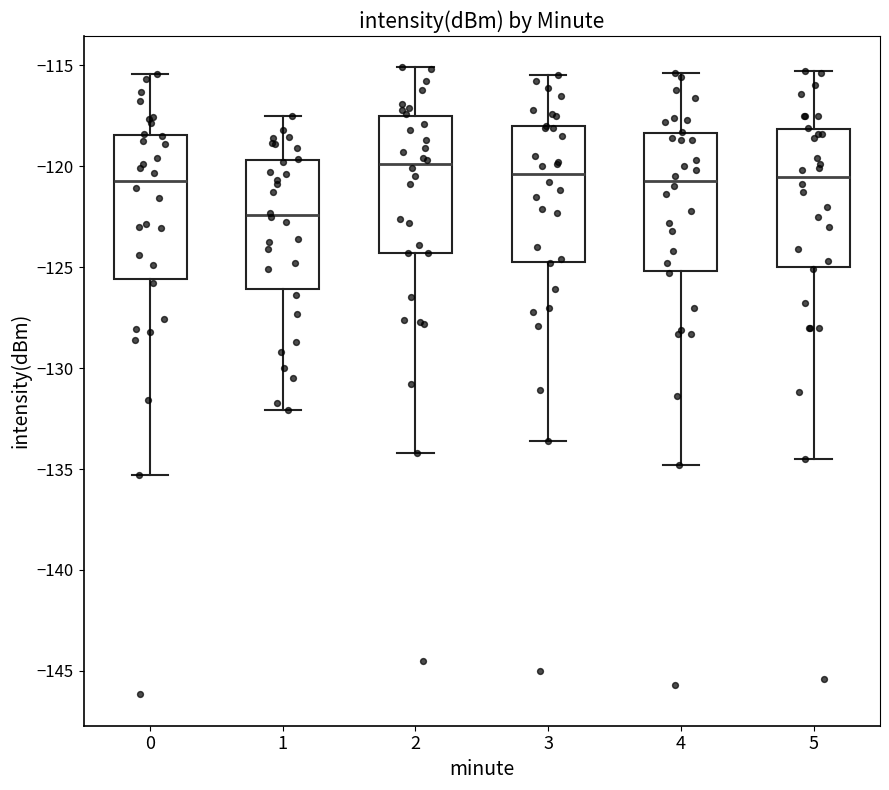

Where does the median line of the box at x = 0 sit on the y-axis? The values are not printed on the chart, so give them approximately, as read against the axis.

-120.5